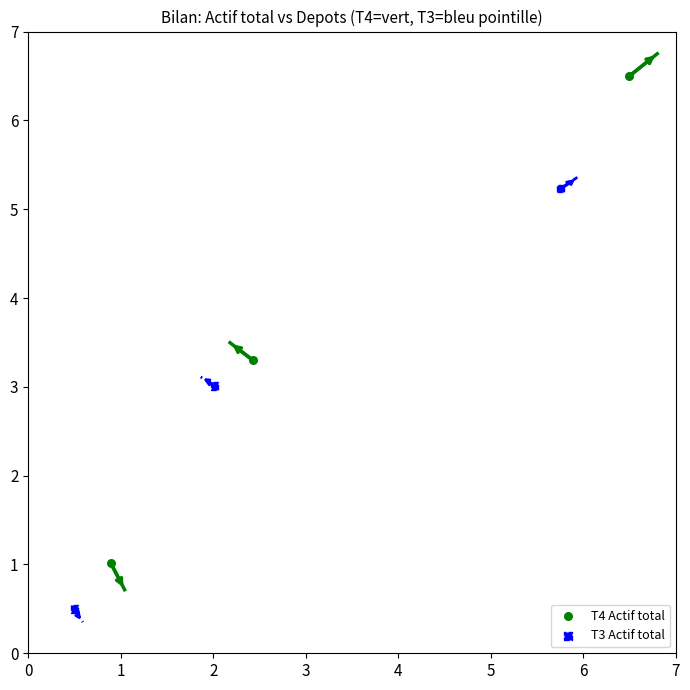

Which series reaches the maximum Y coordinate?

T4 Actif total